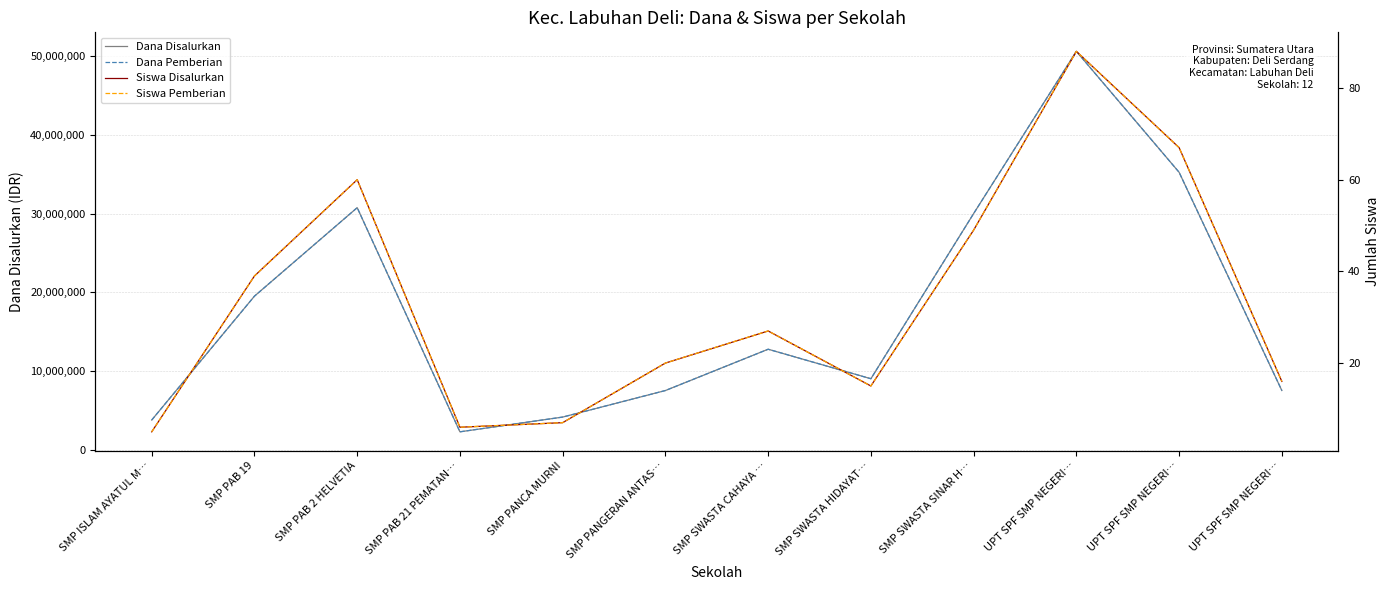

Reading left to right, transcribe all the data shown in this chart.

Dana Disalurkan: 3750000	19500000	30750000	2250000	4125000	7500000	12750000	9000000	30000000	50625000	35250000	7500000
Dana Pemberian: 3750000	19500000	30750000	2250000	4125000	7500000	12750000	9000000	30000000	50625000	35250000	7500000
Siswa Disalurkan: 5	39	60	6	7	20	27	15	49	88	67	16
Siswa Pemberian: 5	39	60	6	7	20	27	15	49	88	67	16